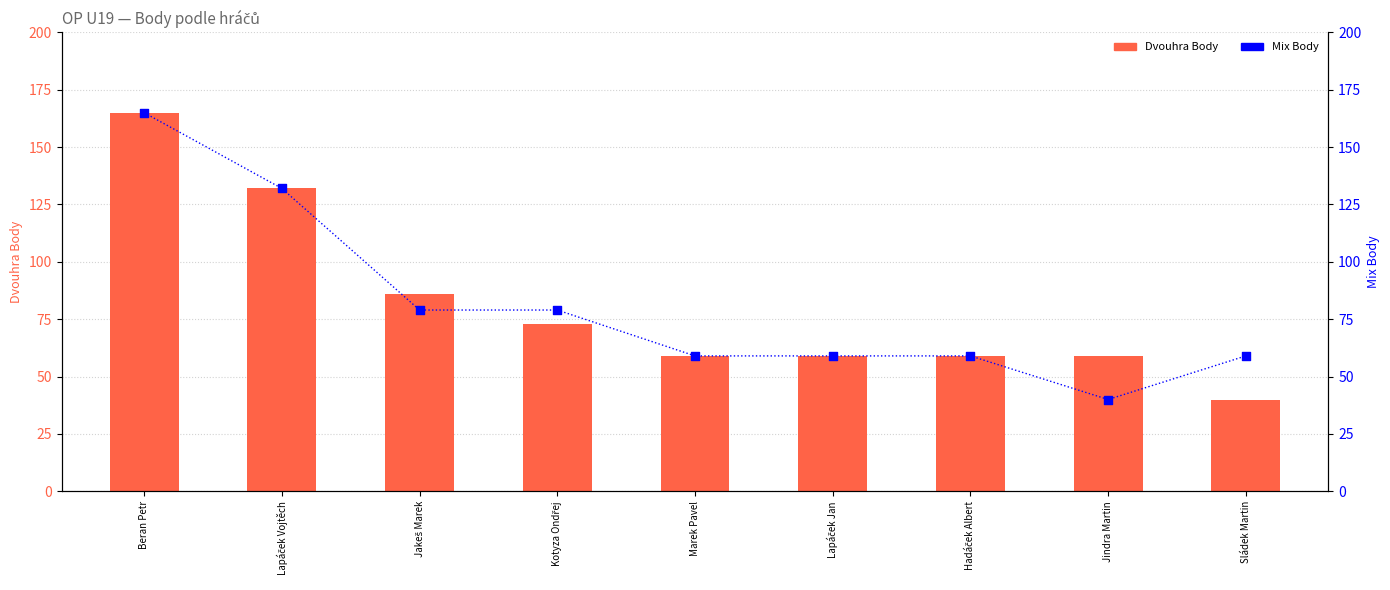

What are all the series names shown in the legend?

Dvouhra Body, Mix Body